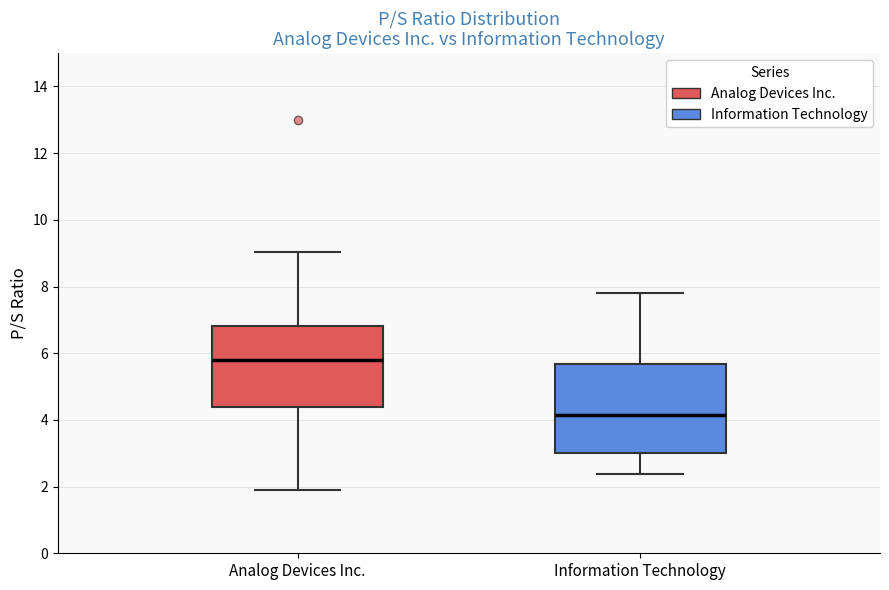

Reading left to right, transcribe this box plot: for each box, give where its median line is, the range the box spans, and where its two whiskers end, as read against the y-axis. The values are not printed on the chart, so give them approximately, as read against the axis.

Analog Devices Inc.: median 5.8, box 4.4 to 6.8, whiskers 2.0 to 9.0
Information Technology: median 4.2, box 3.0 to 5.6, whiskers 2.4 to 7.8